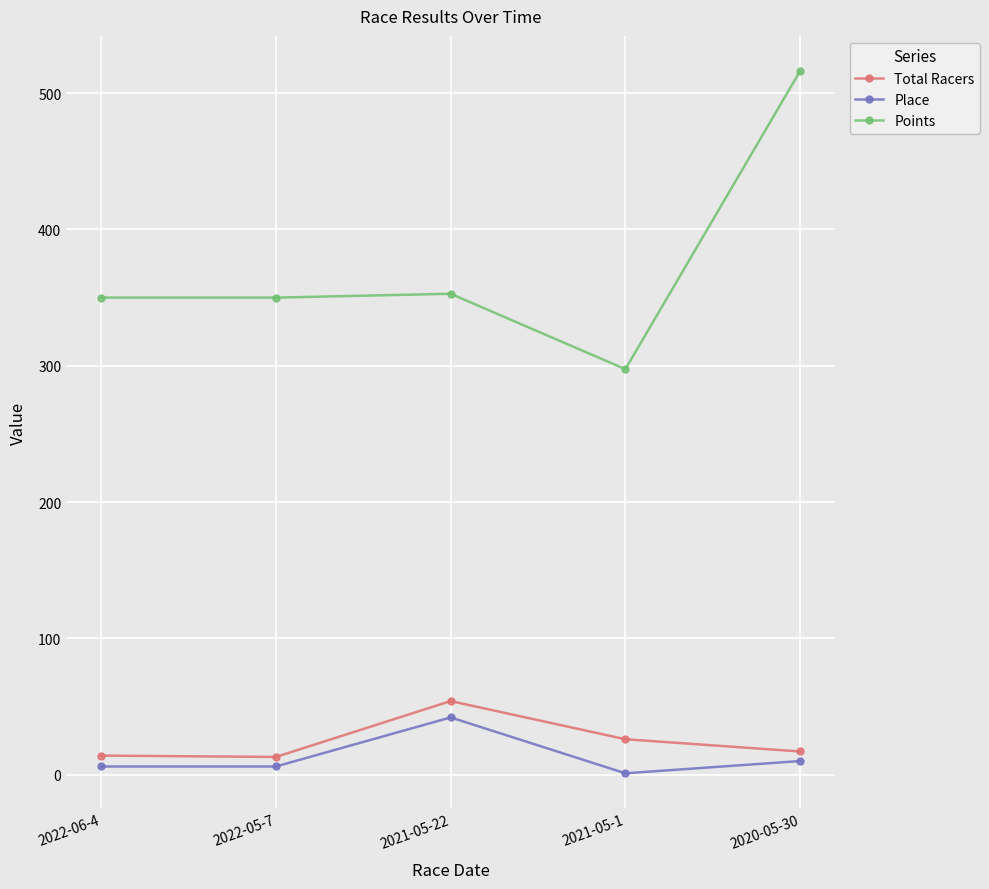

What position from the left is 2021-05-1?

4